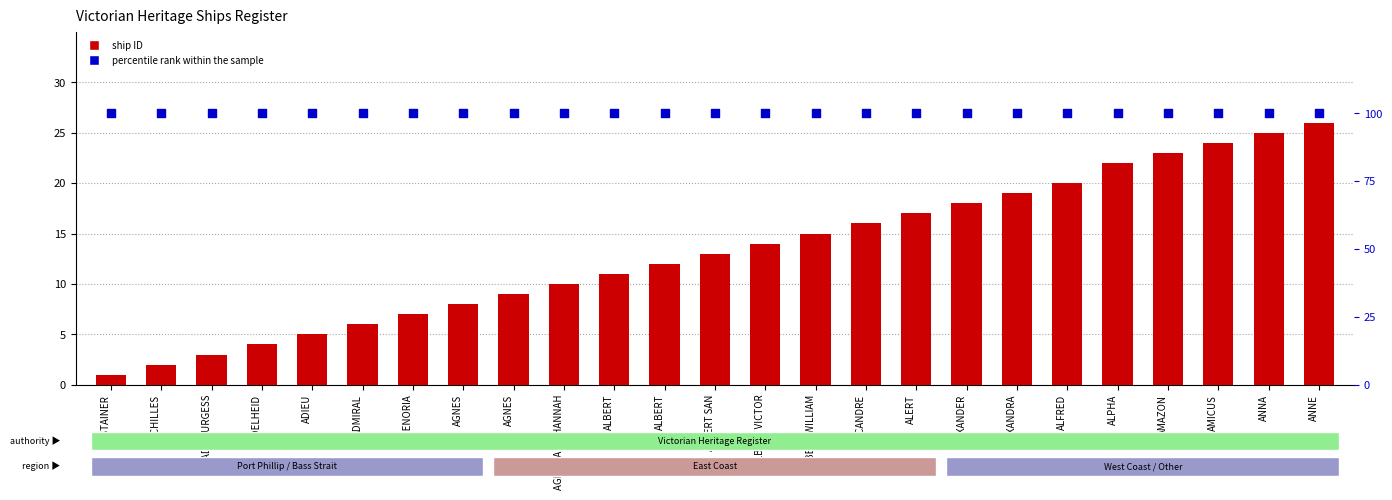

Which series has the largest total across all categories?

percentile rank within the sample